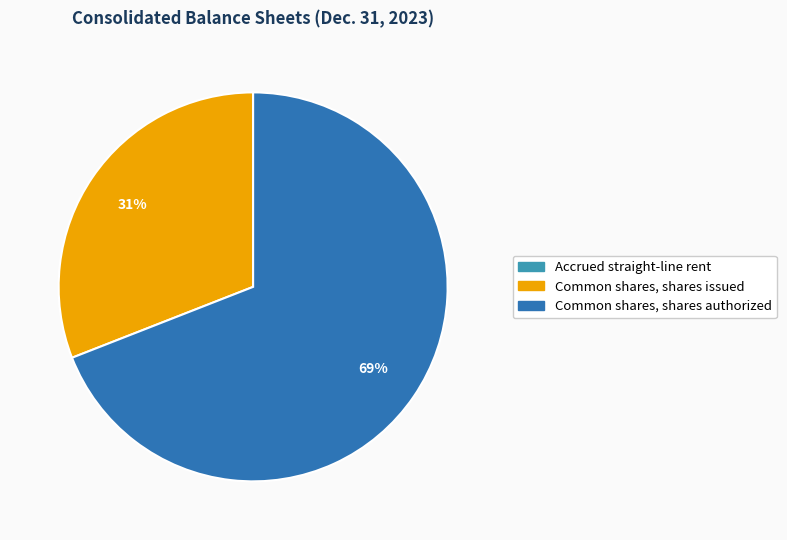

What is the largest slice in the pie chart?

Common shares, shares authorized